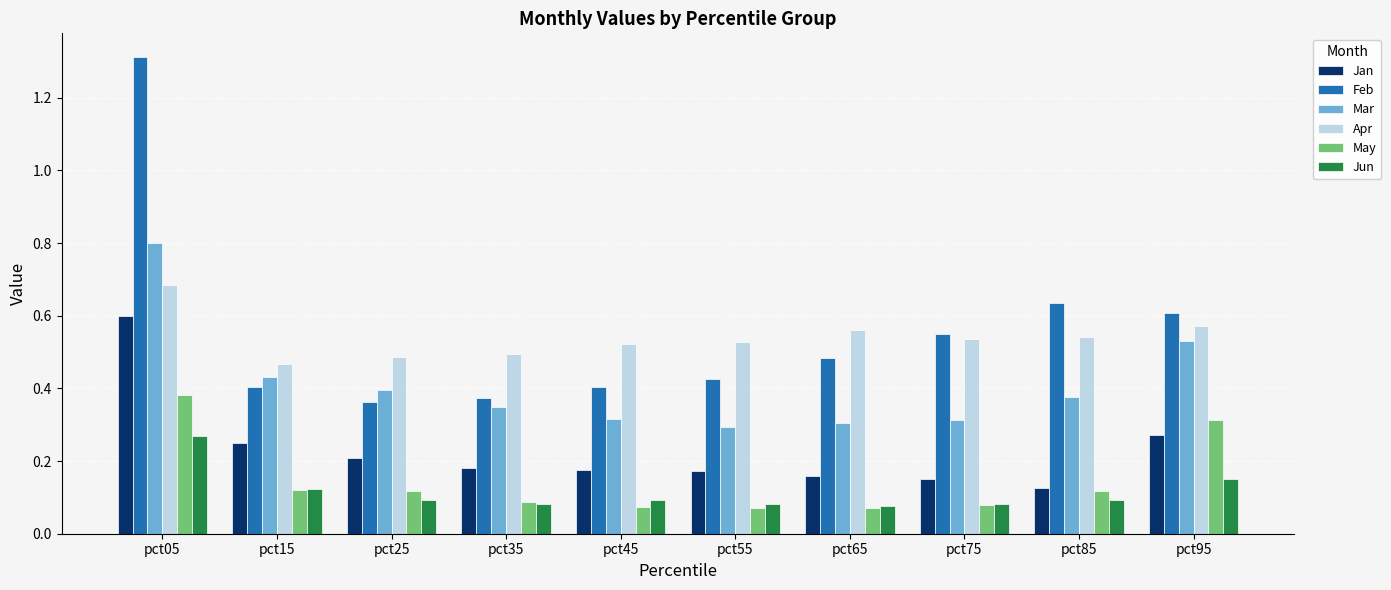

How many Feb values are between 0 and 1?

9